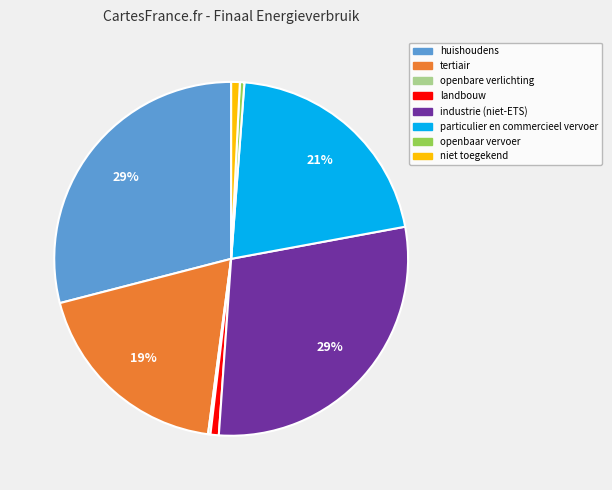

Combined, do huishoudens and tertiair account for over 50%?

No